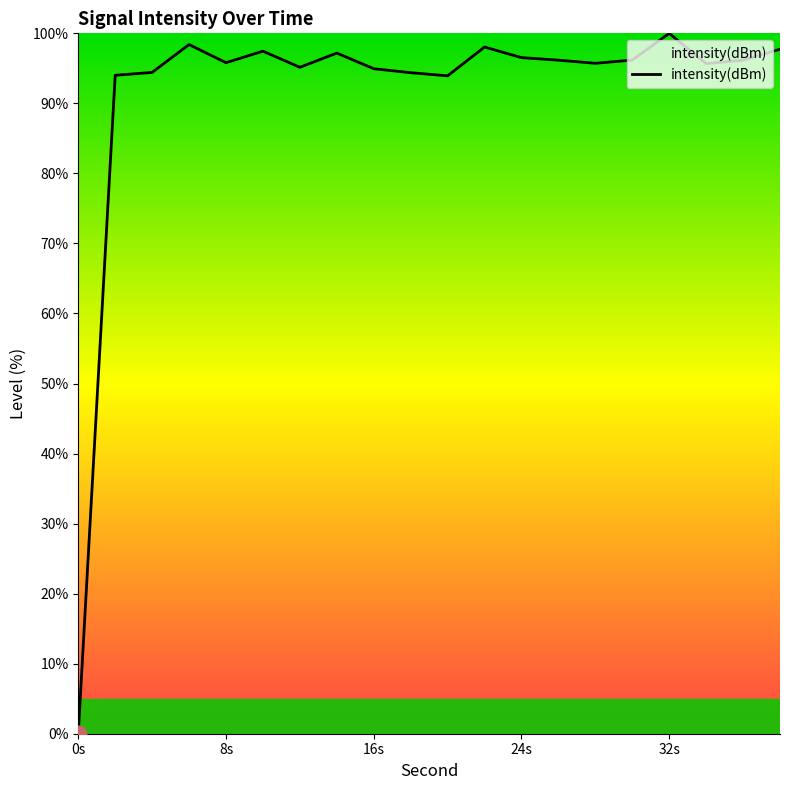

What is the greatest value displayed?

100.0